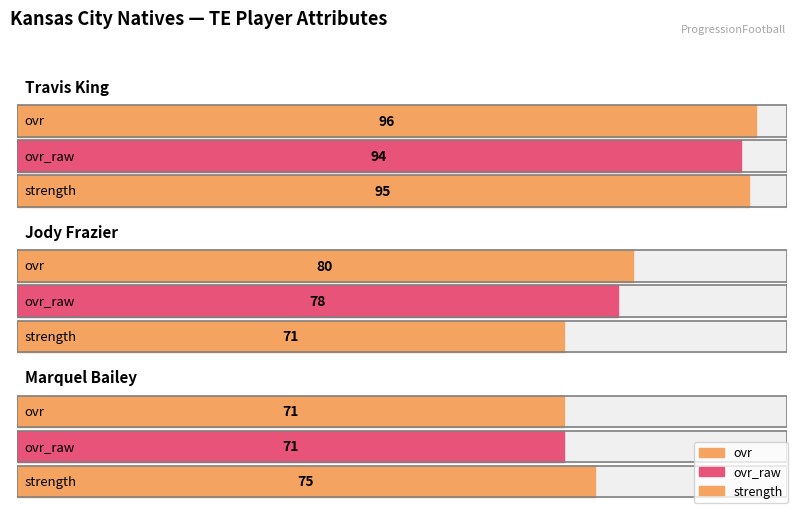

What is the minimum value shown in the chart?

71